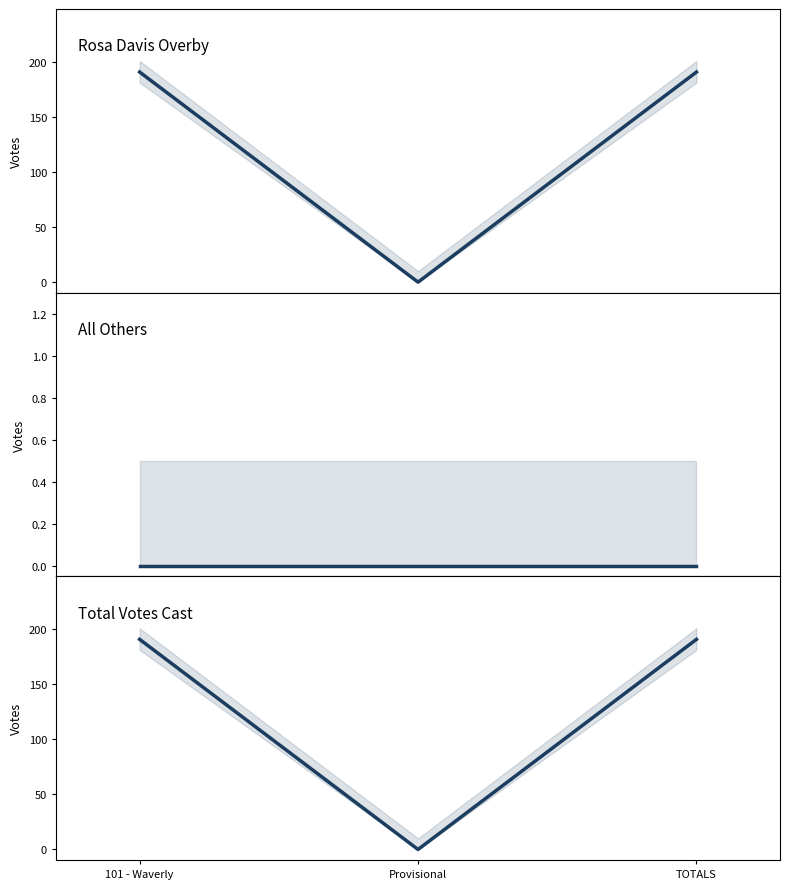

What value does the Rosa Davis Overby series have at TOTALS, to the nearest 10?

190